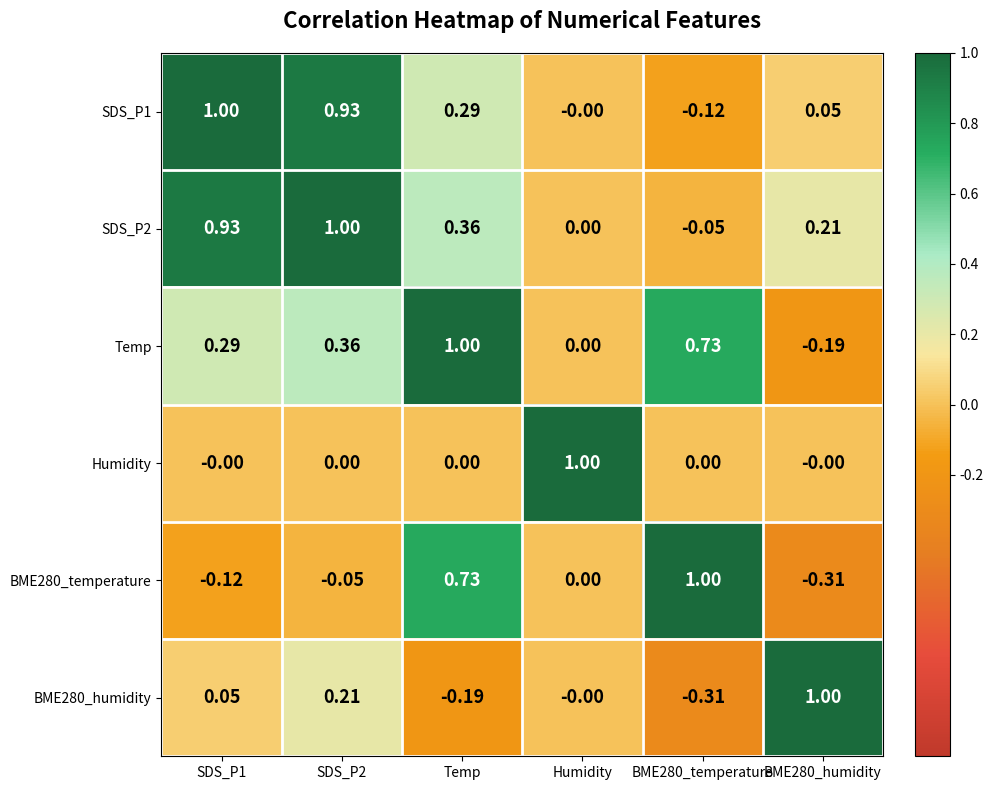

Is the value of SDS_P1 at BME280_temperature greater than the value of BME280_temperature at Temp?

No